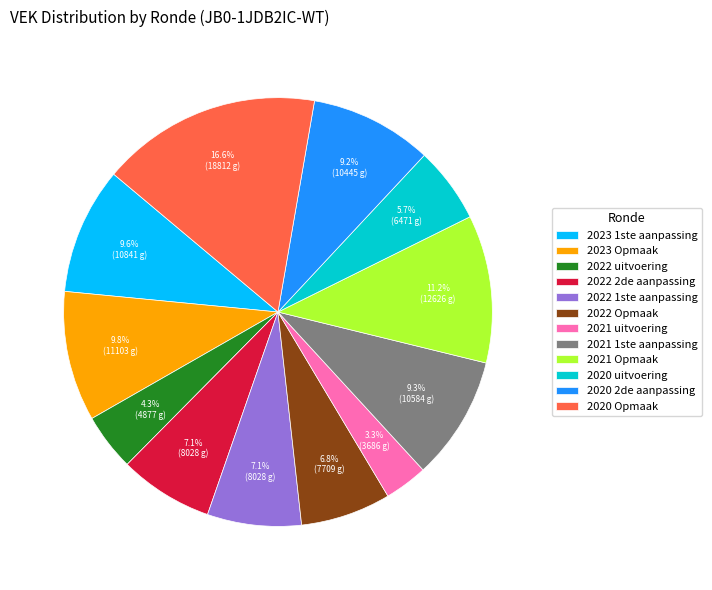

True or false: 2022 Opmaak accounts for 1% of the total.

False